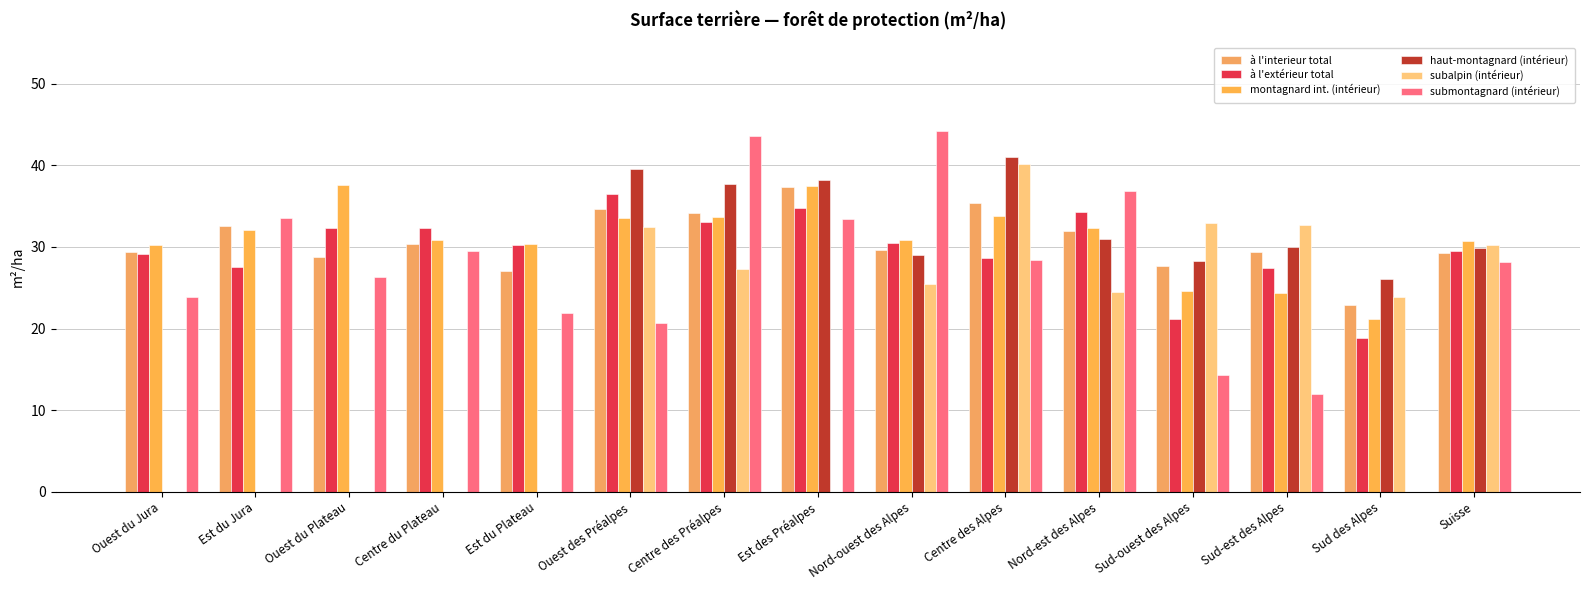

At how many categories does at least one series exceed 11?

15